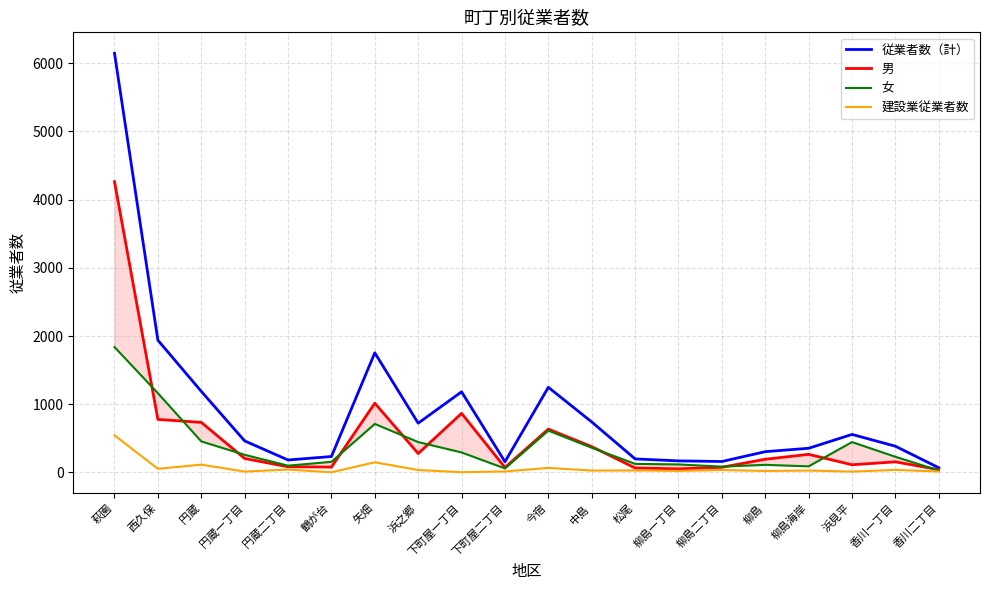

Where does the 従業者数（計） series first go above 462?

萩園